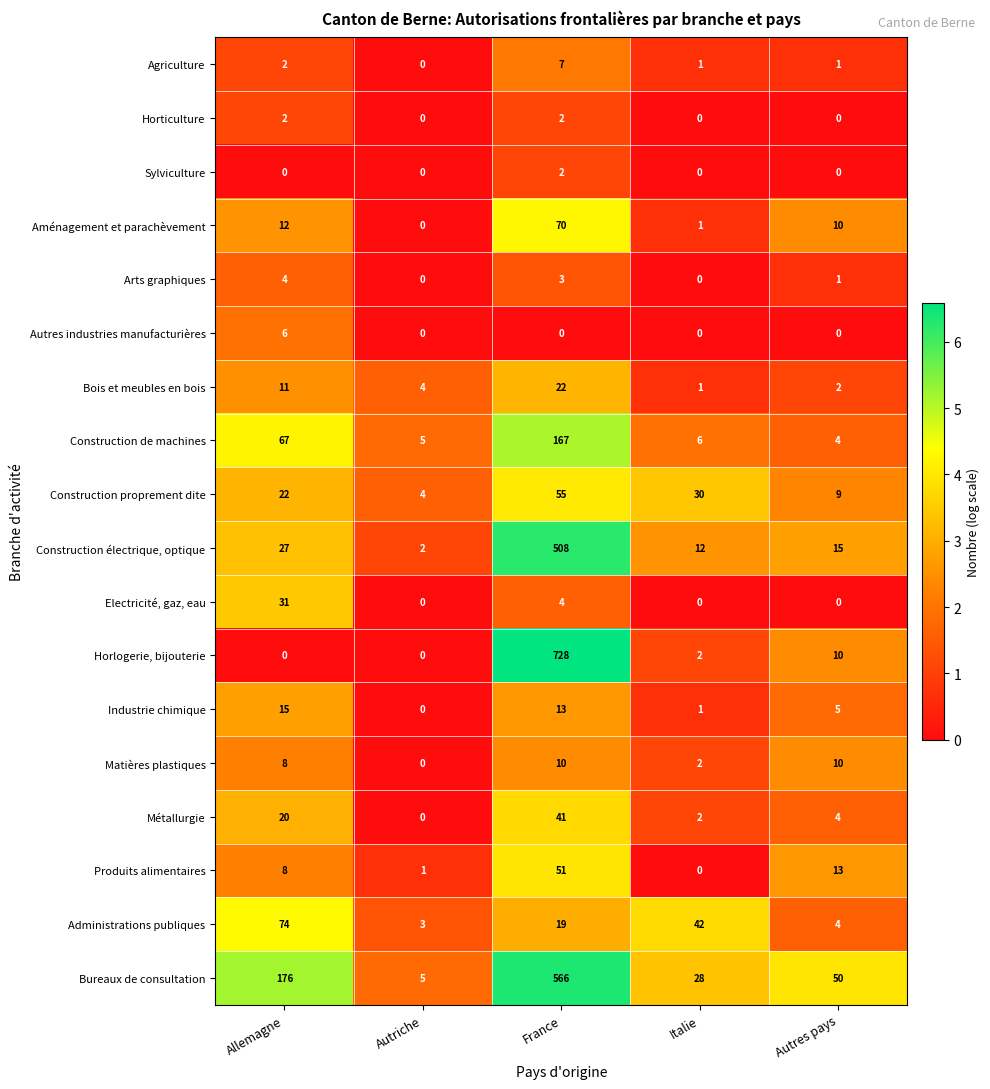

Which series has the widest spread of values?

Horlogerie, bijouterie